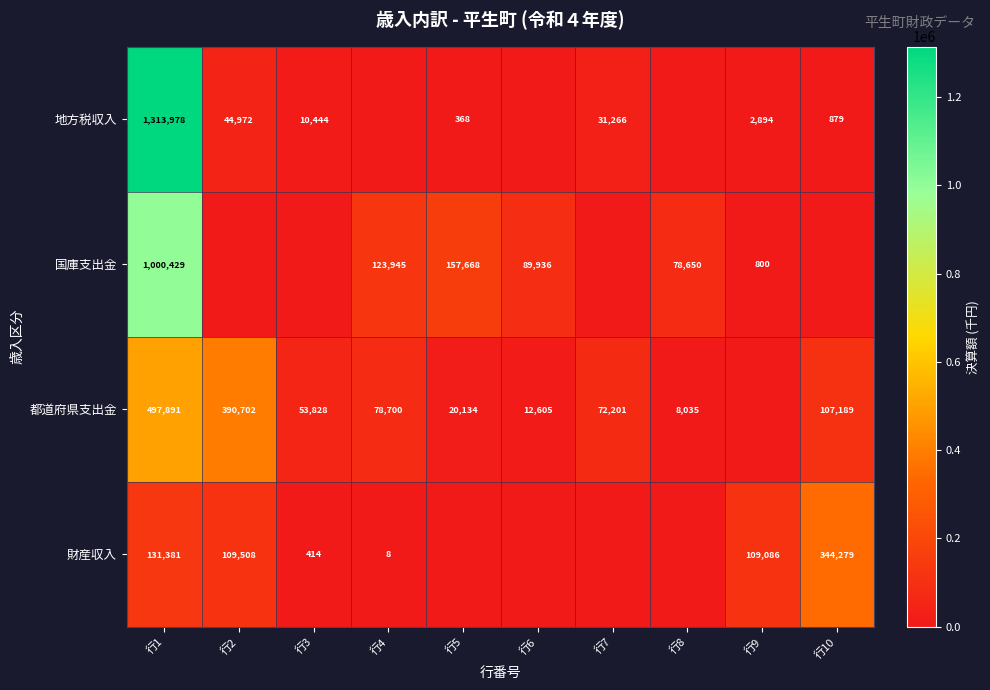

The value of 国庫支出金 at 行1 is 1325297. True or false?

False